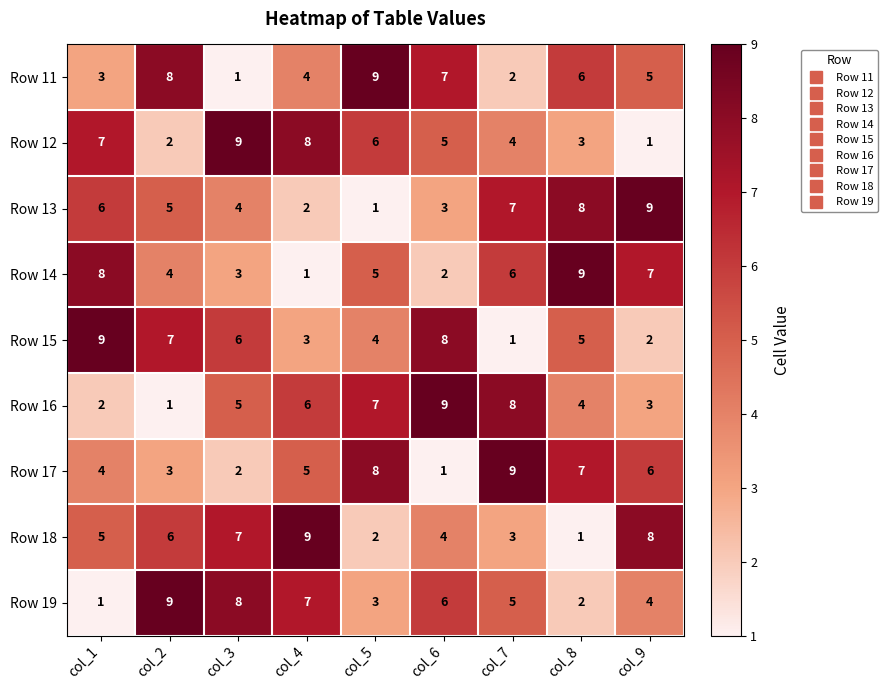

What value does the Row 14 series have at col_2?

4